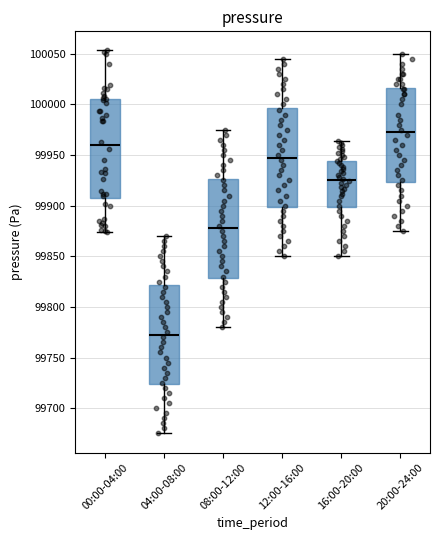

Which box's median line is the lowest?

04:00-08:00